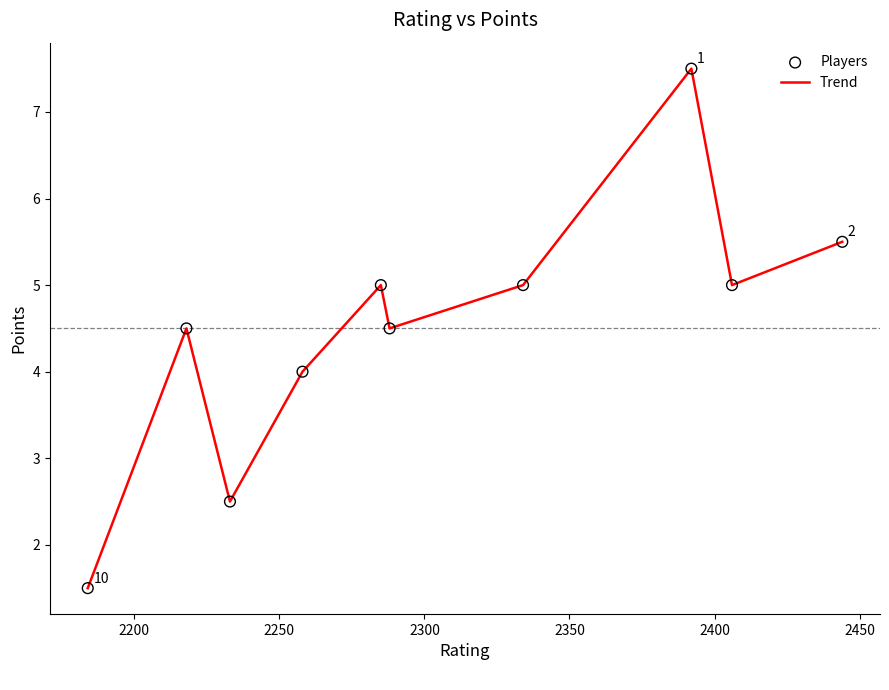

What is the smallest value displayed?

1.5